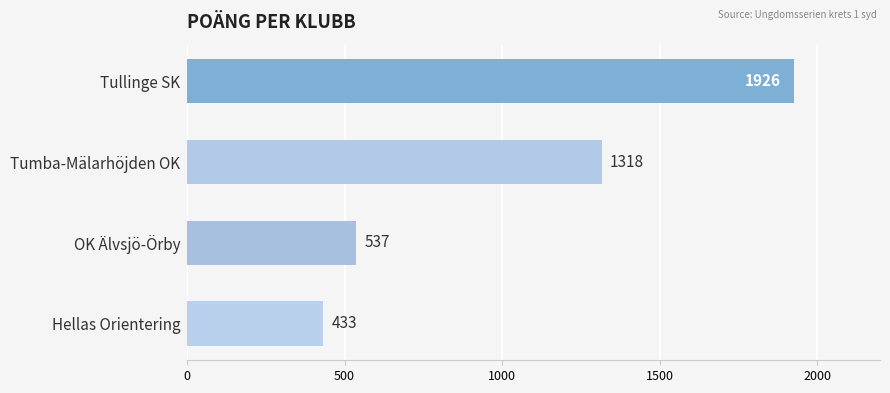

Are the bars grouped side by side (vs. stacked)?

No